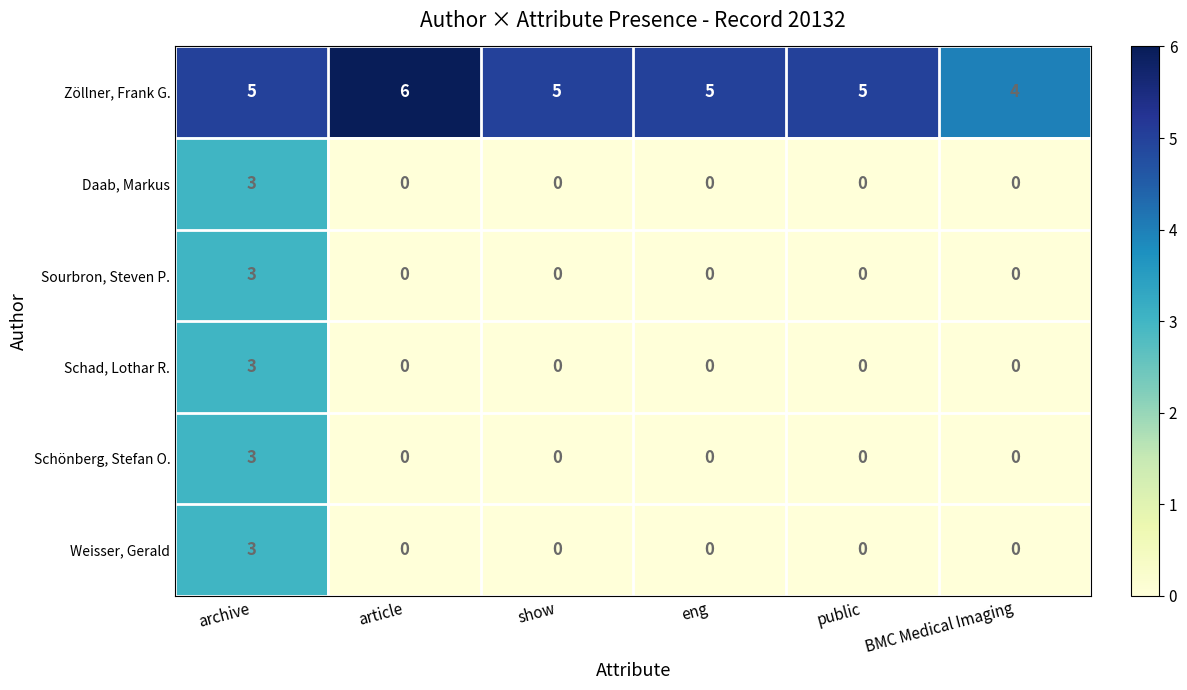

Which series changed the most between article and eng?

Zöllner, Frank G.